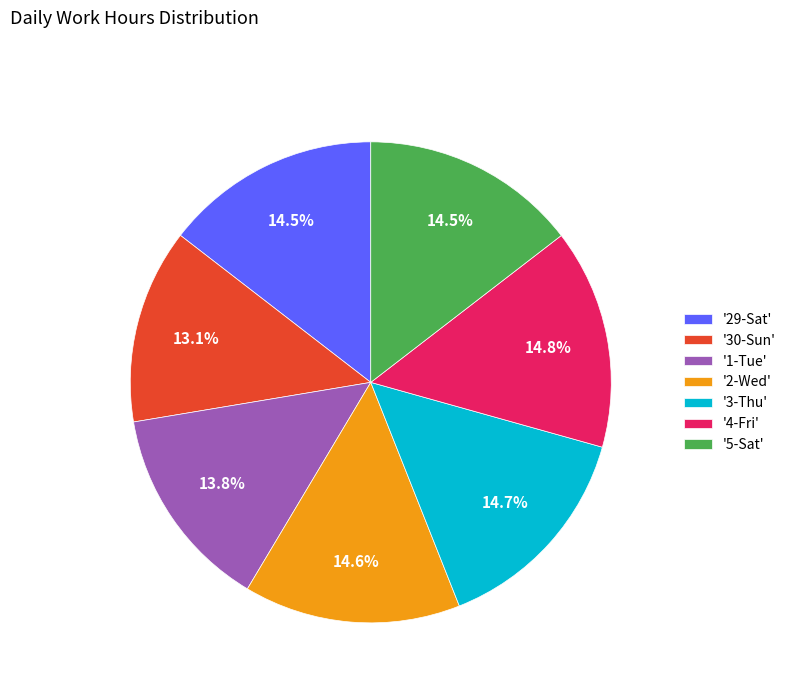

Is there a majority slice in this chart?

No